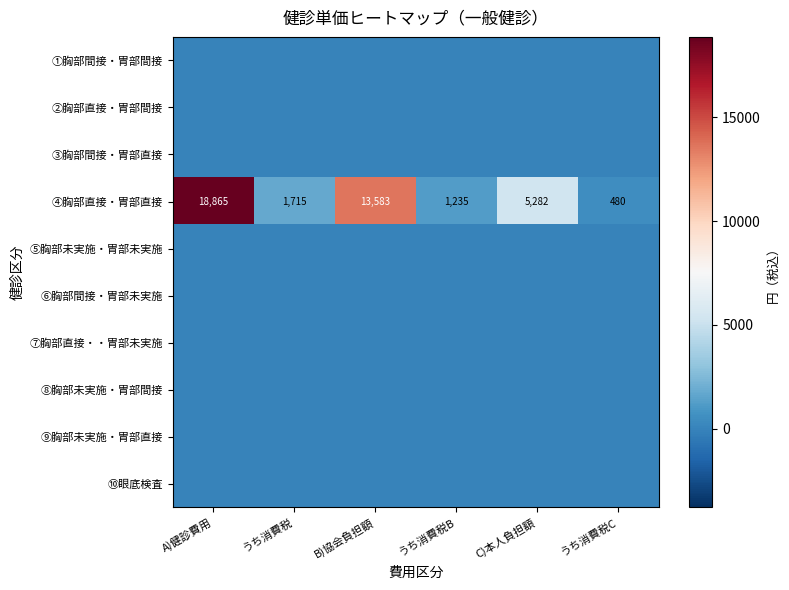

Is it true that ④胸部直接・胃部直接 equals 18865 at A)健診費用?

True